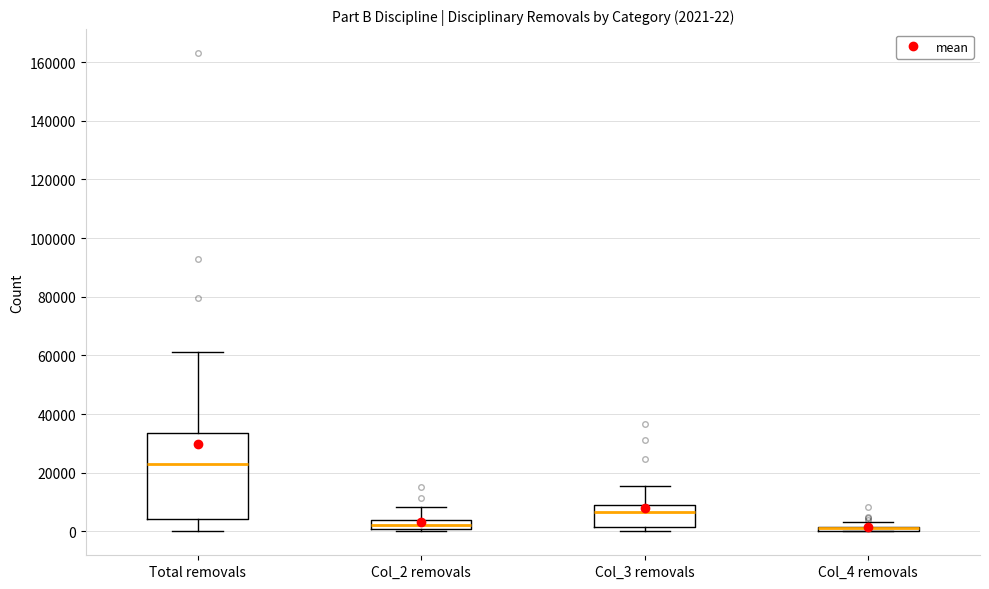

Comparing the boxes themselves (not the whiskers), which one is the tallest?

Total removals